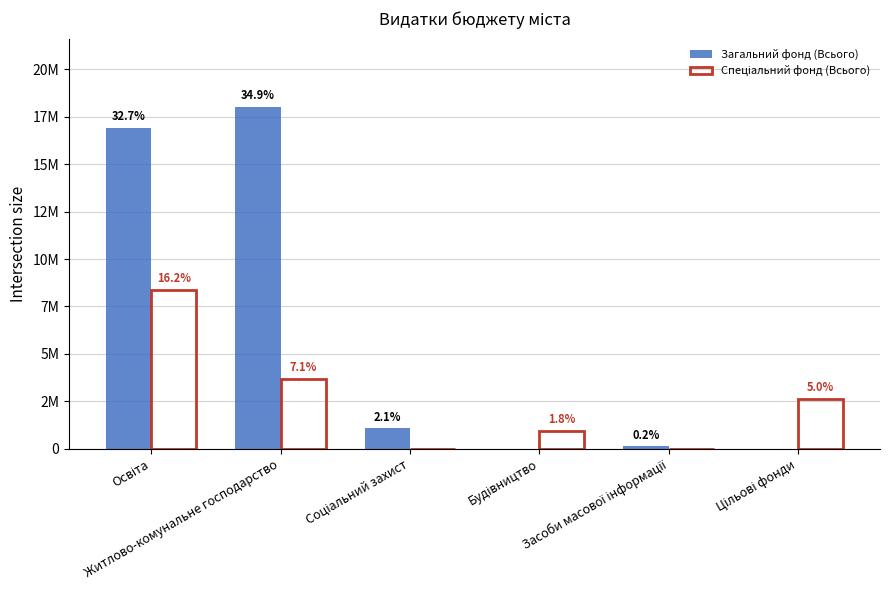

What are all the series names shown in the legend?

Загальний фонд (Всього), Спеціальний фонд (Всього)